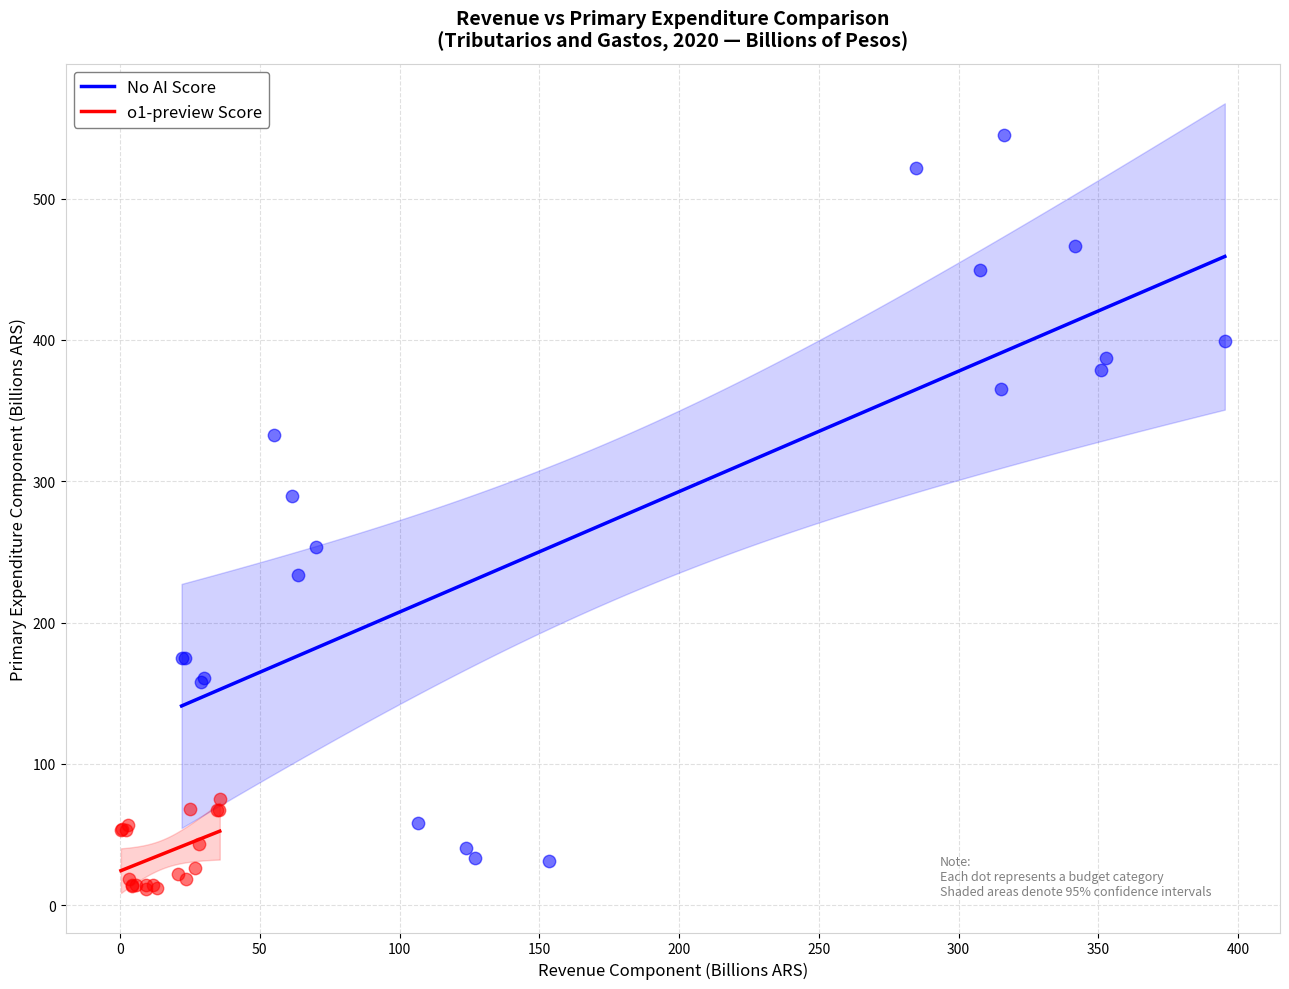

Which series has the widest spread of Y values?

No AI Score